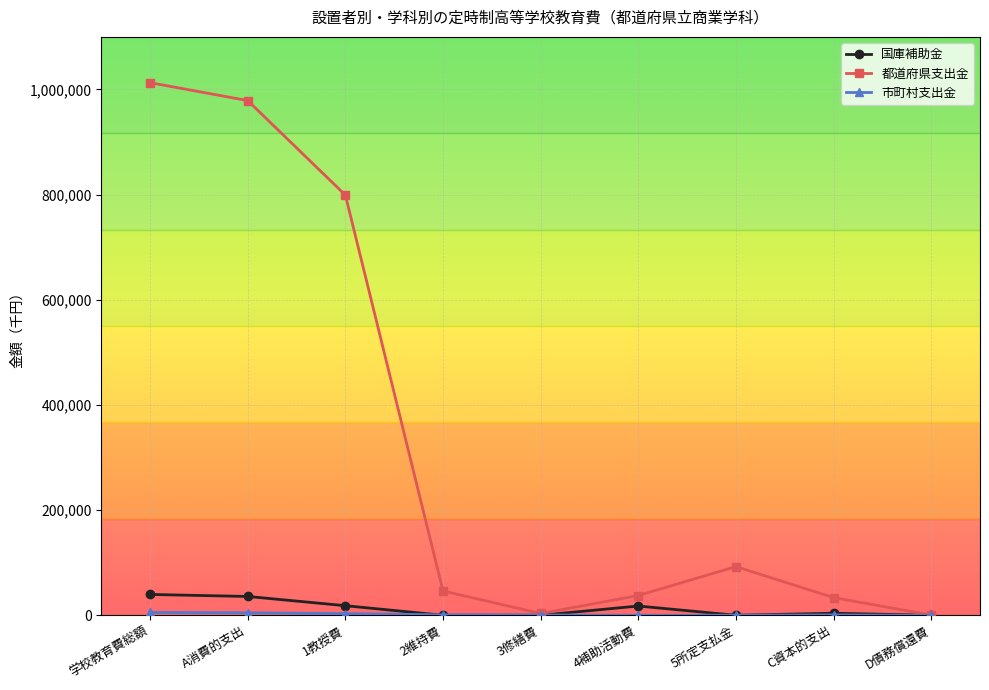

Is this an area chart (filled region under the line)?

No